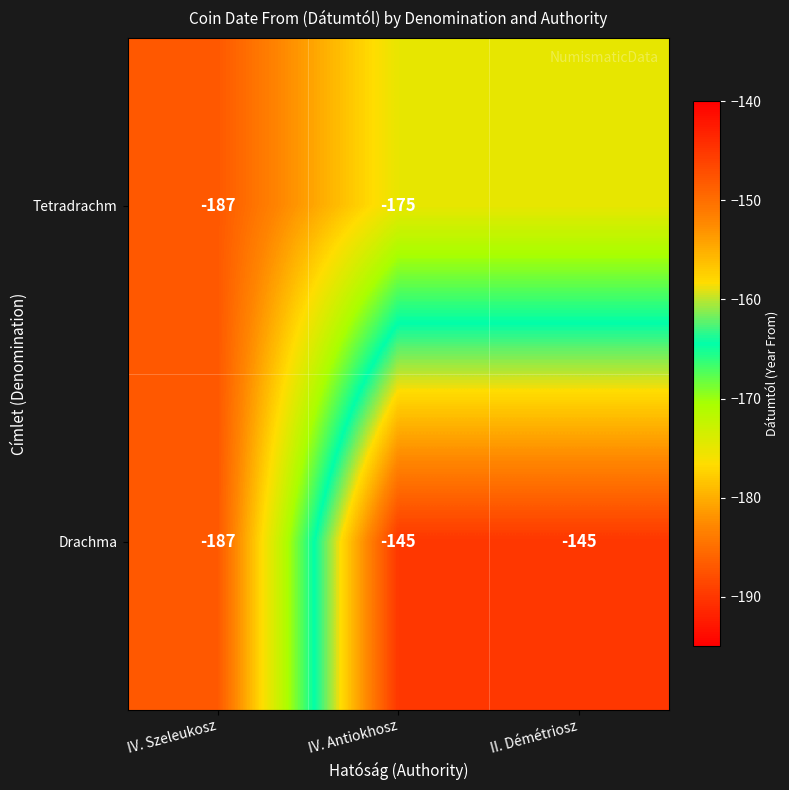

How many data points in Drachma are less than -145?

1